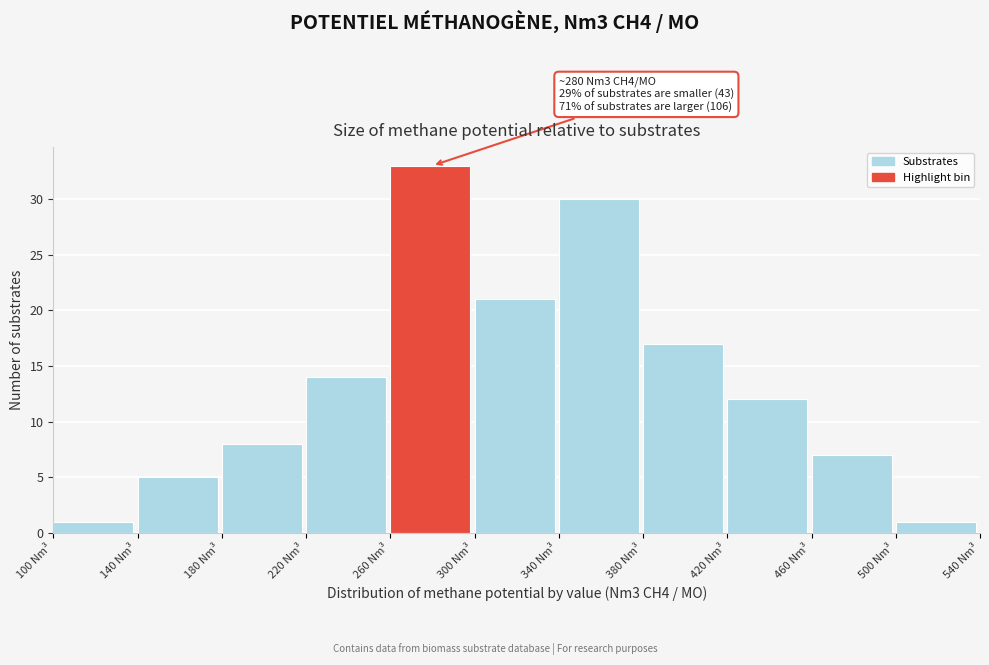

Which range on the x-axis has the tallest bar?

260 to 300